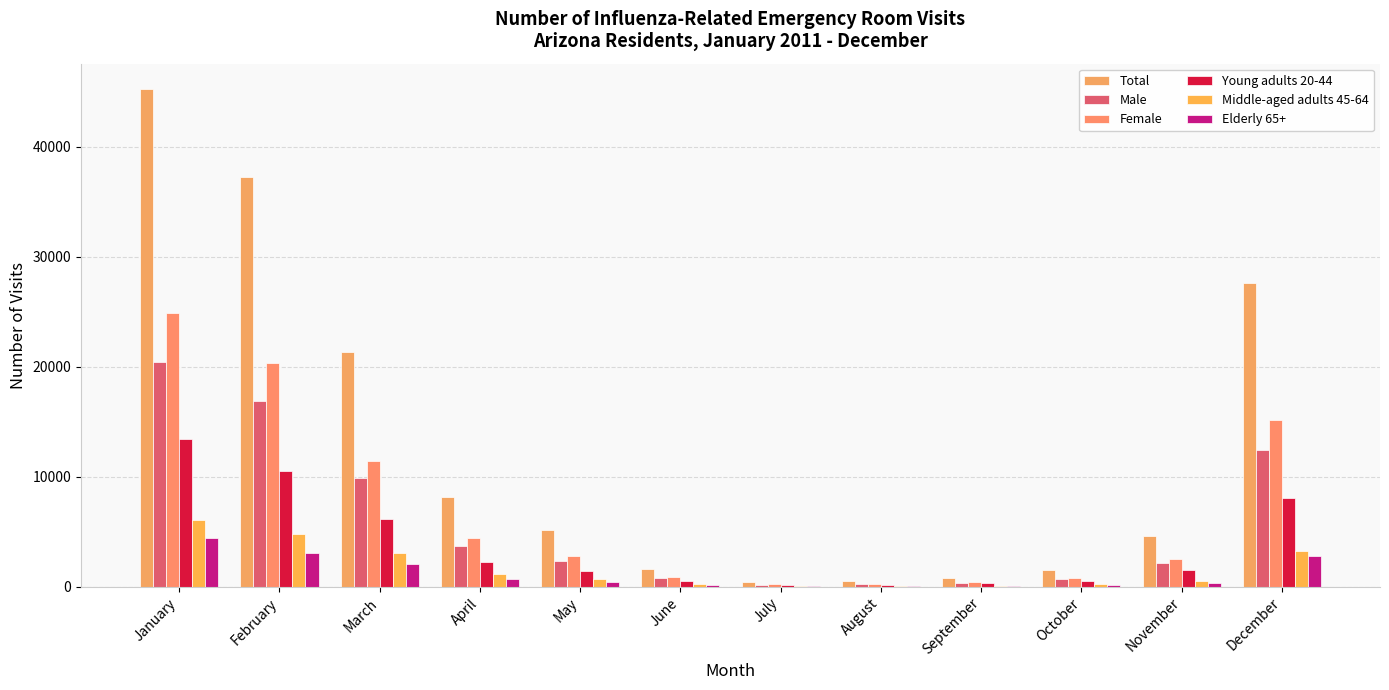

Read the Total value at March, to the nearest 10.

21310